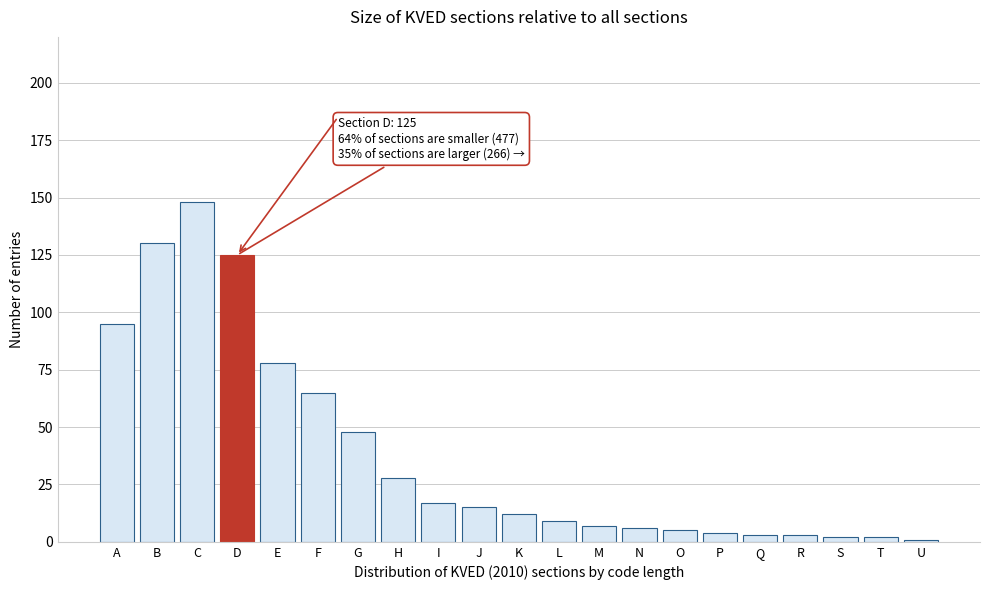

At which label is the value closest to 74?

E